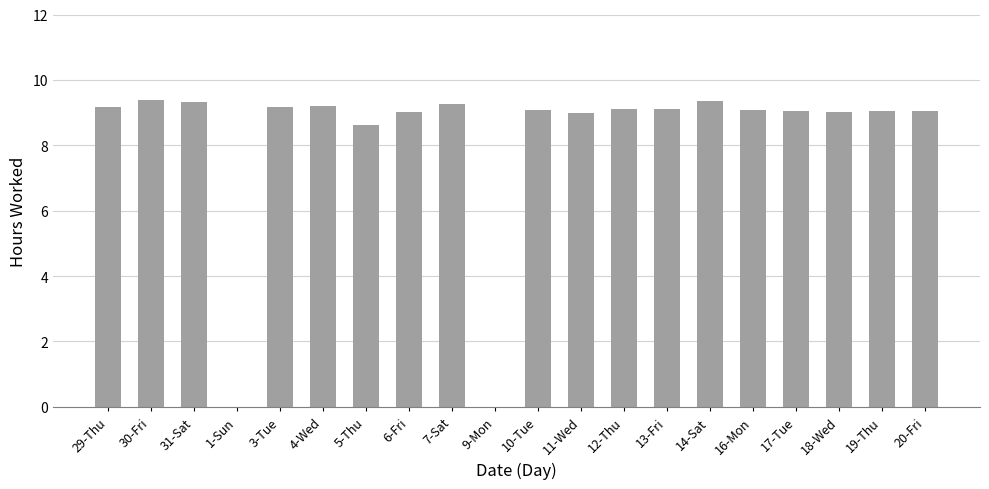

What is the sum of the values at 4-Wed and 7-Sat?

18.5